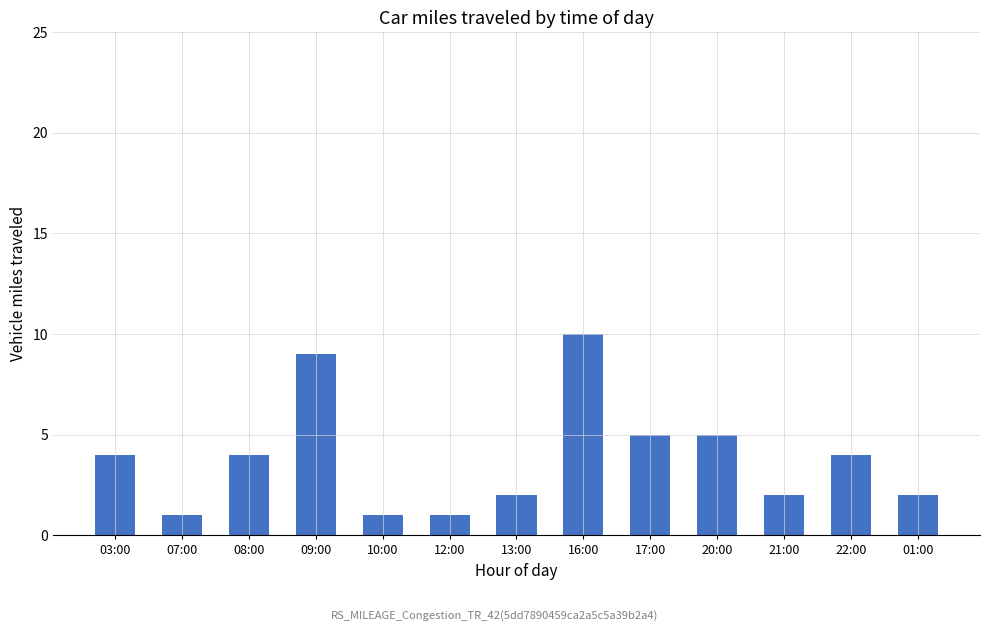

What is the average value?

4